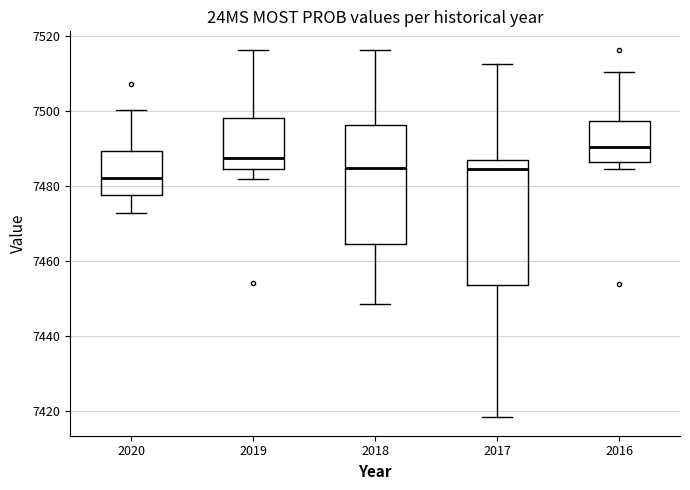

Where is the lower edge of the box at x = 2017 on the y-axis? The values are not printed on the chart, so give them approximately, as read against the axis.

7454